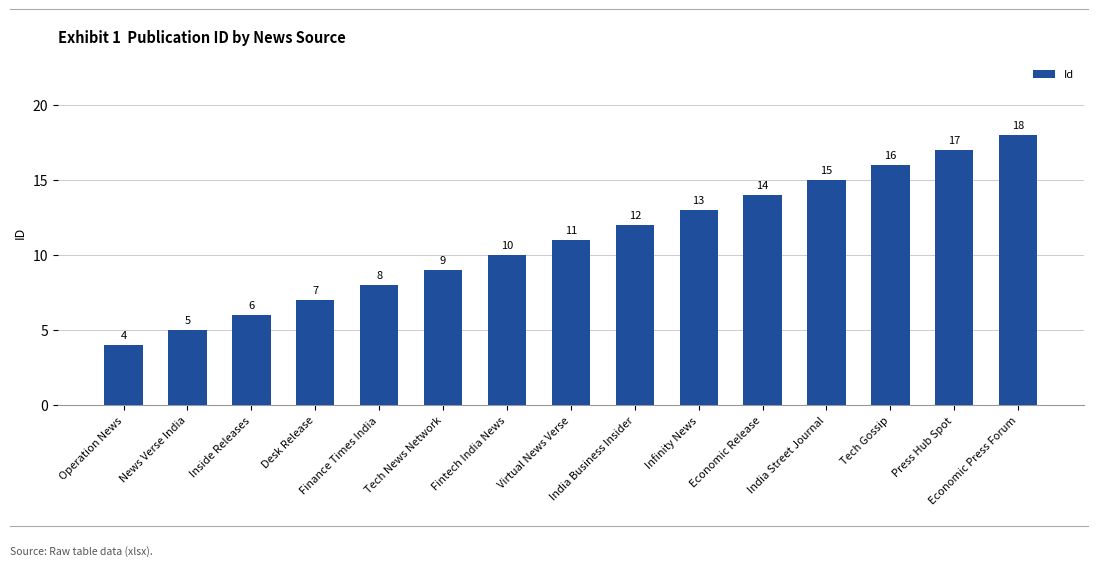

True or false: the data shows 9 at Tech News Network.

True